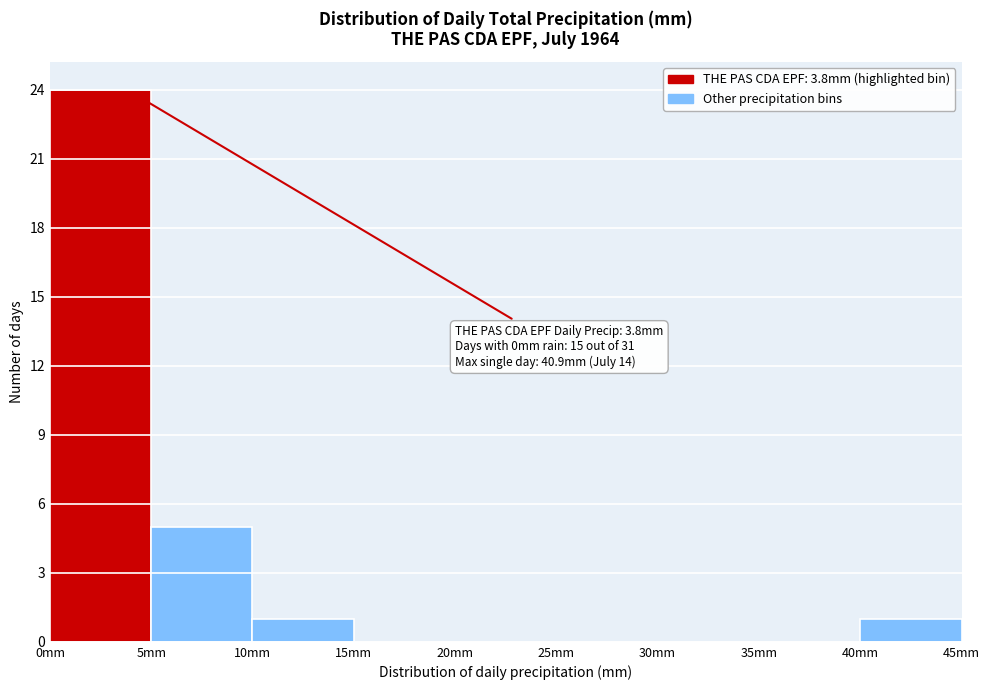

Over which range of the x-axis is the bar tallest?

0 to 5